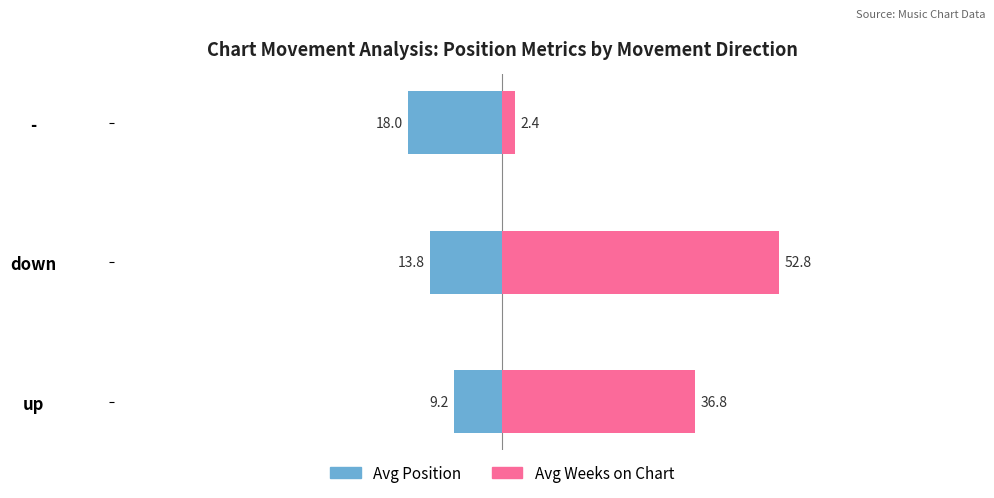

What is the value of the Avg Position bar at the 2nd from the left?

-13.8